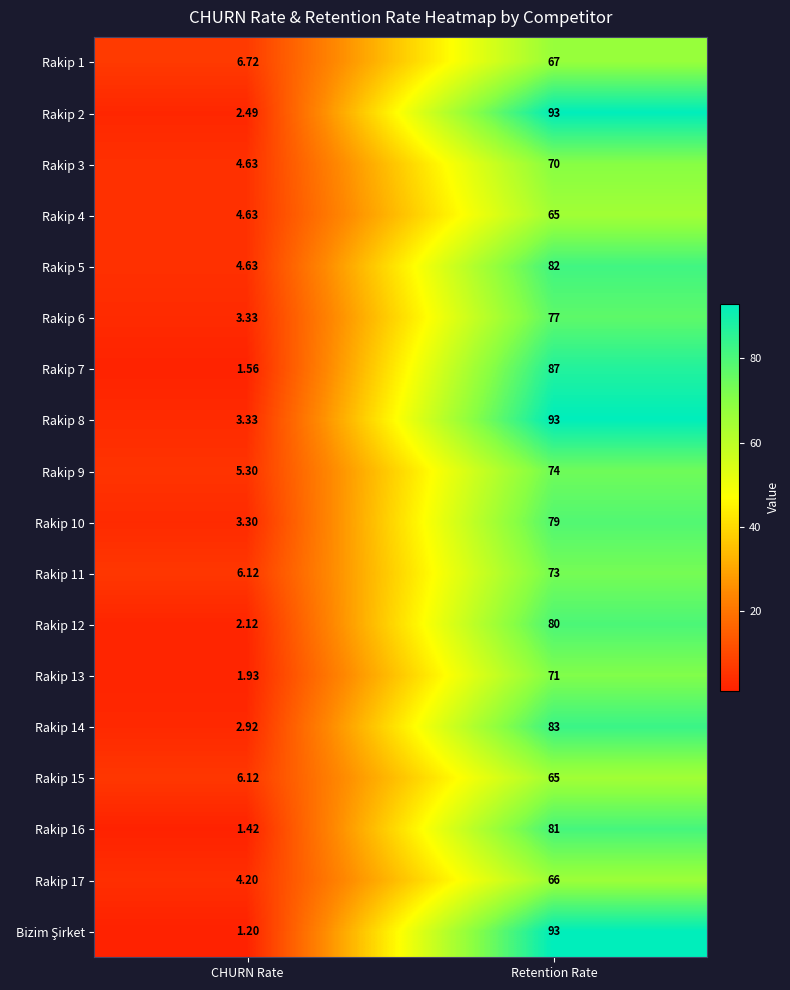

Which label corresponds to the smallest value in the chart?

CHURN Rate